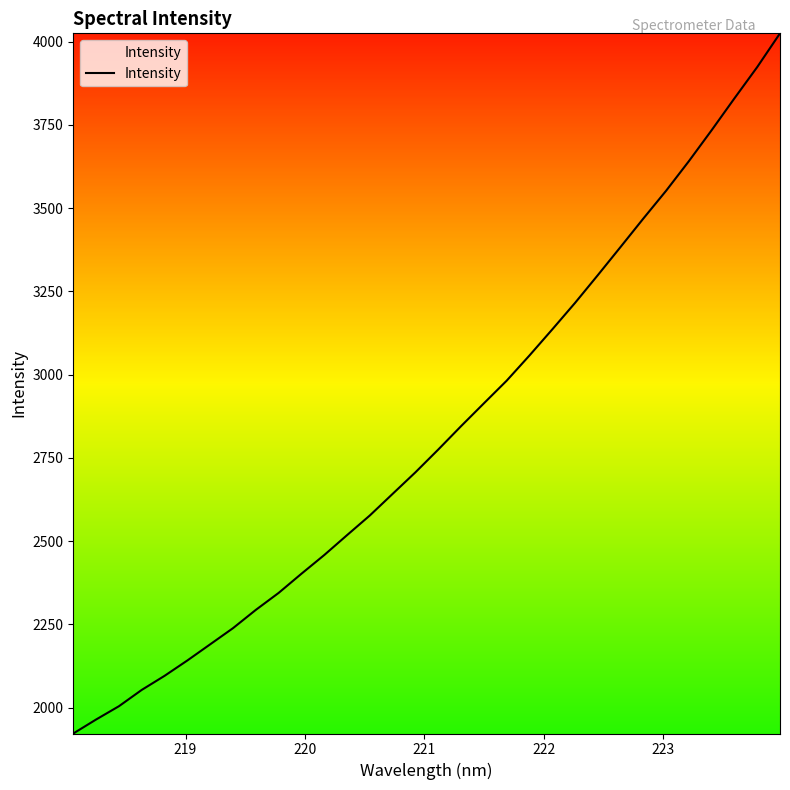

What is the difference between the maximum and minimum values?

2102.7